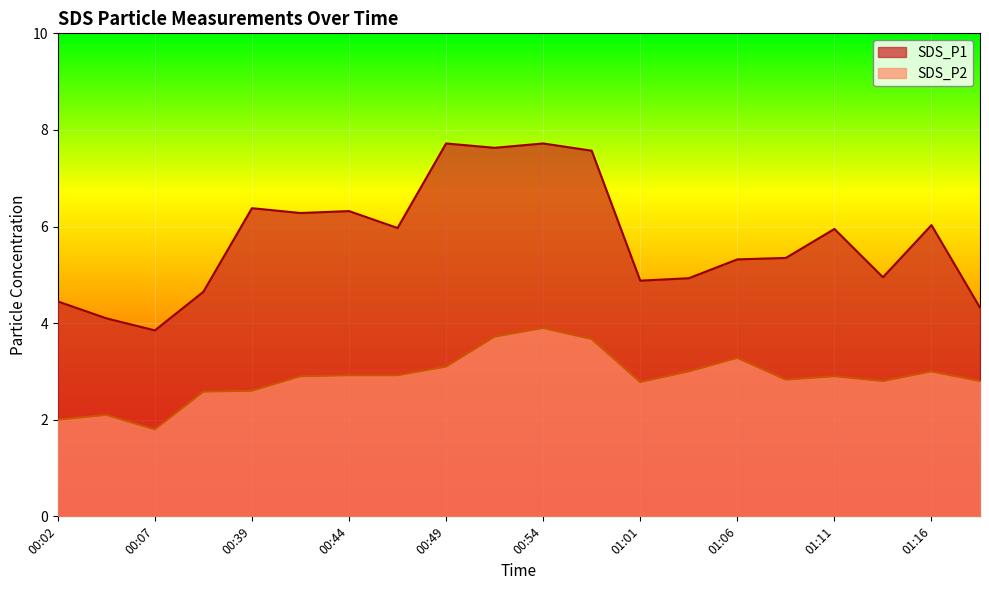

Does the chart display data point markers on the line(s)?

No